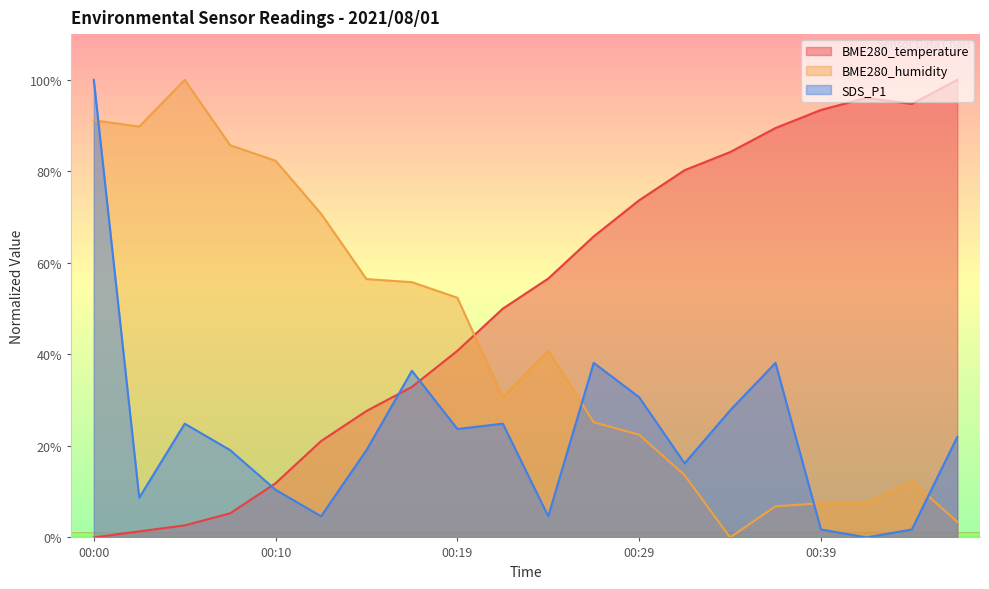

At which label does BME280_humidity reach its peak?

00:05